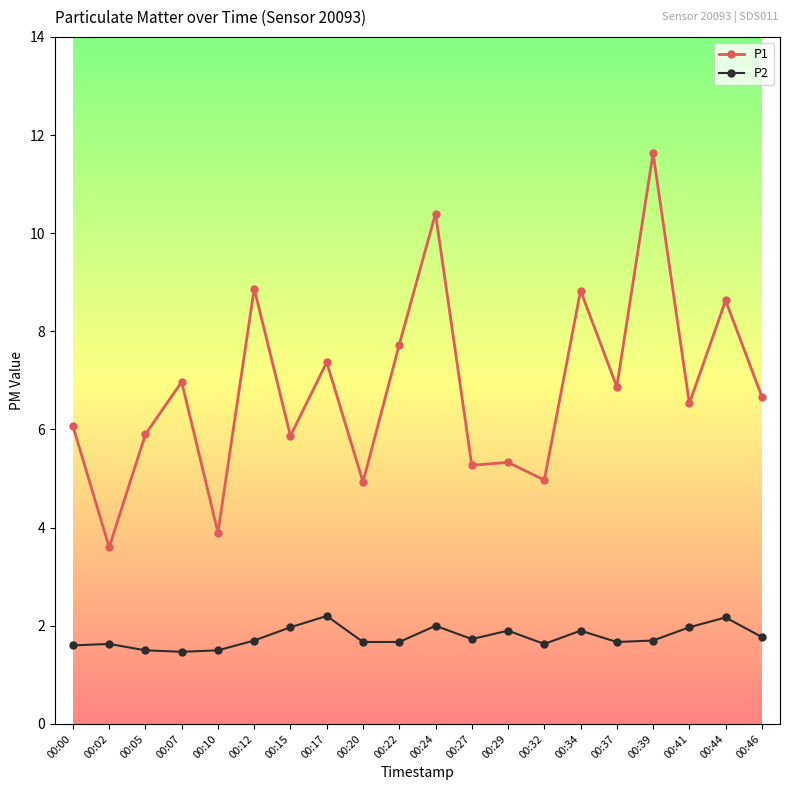

Which series changed the most between 00:02 and 00:32?

P1